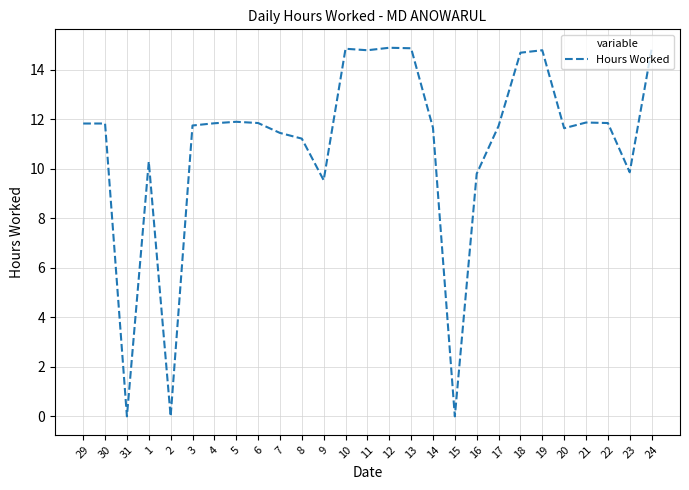

What is the ratio of the value at 19 to the value at 17?

1.3